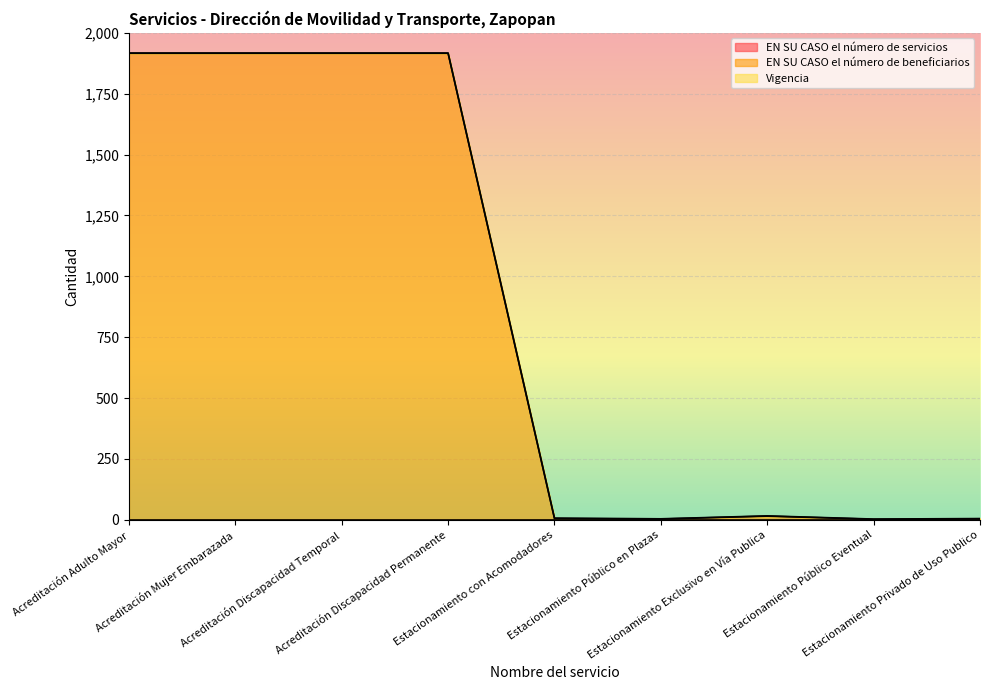

What is the sum of the Vigencia values at Estacionamiento Exclusivo en Vía Publica and Estacionamiento con Acomodadores?

3